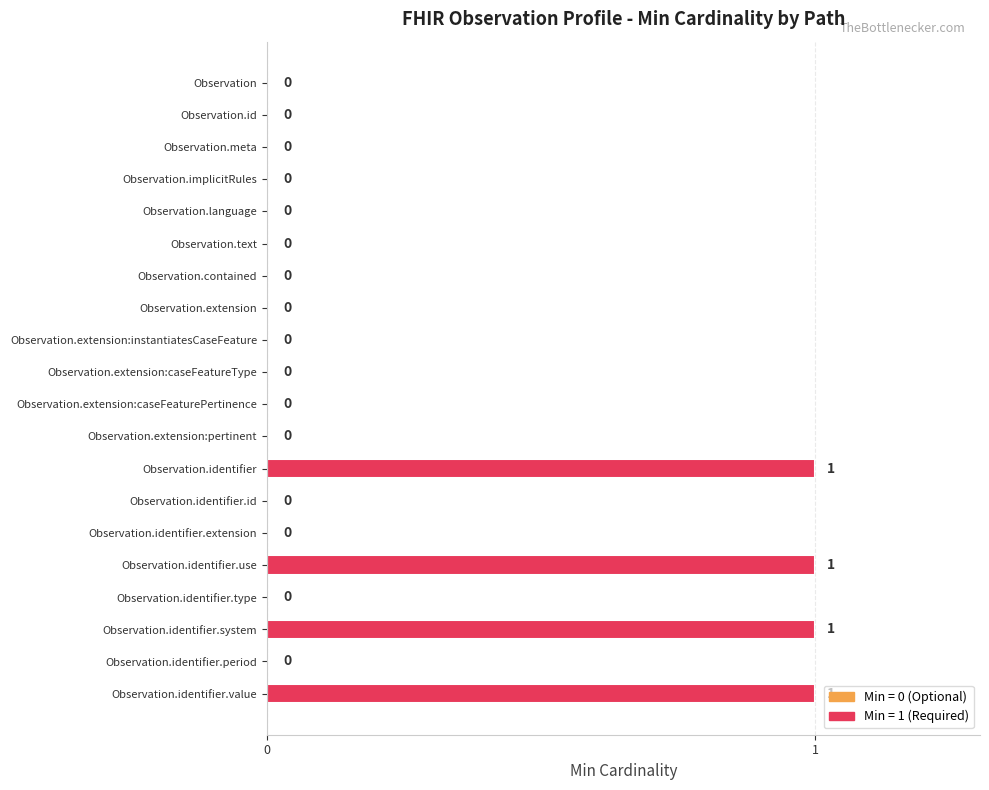

True or false: the data shows -1 at Observation.meta.

False